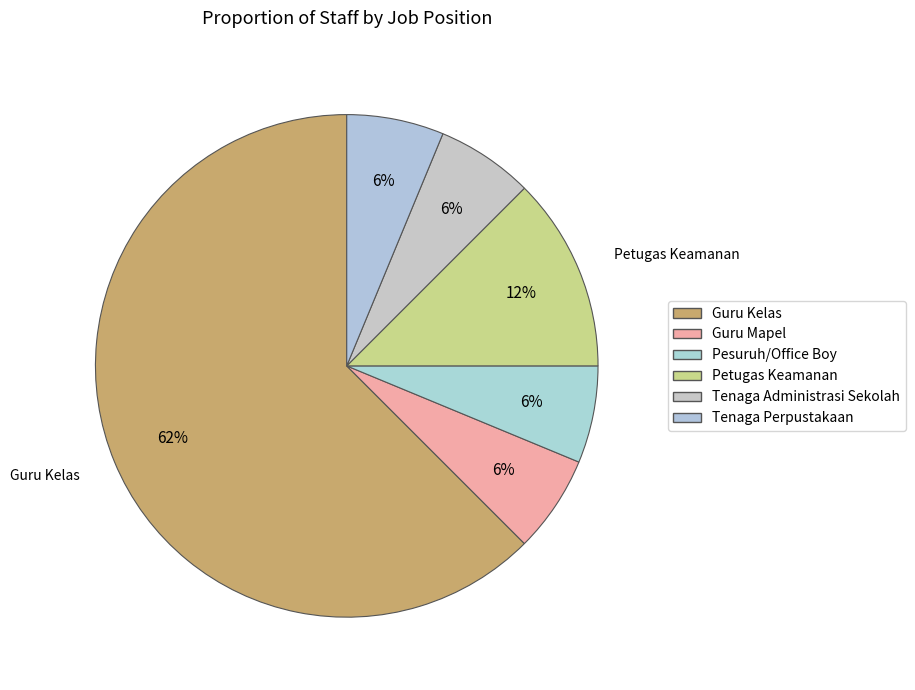

Rank the categories by value from highest to lowest.

Guru Kelas, Petugas Keamanan, Guru Mapel, Pesuruh/Office Boy, Tenaga Administrasi Sekolah, Tenaga Perpustakaan